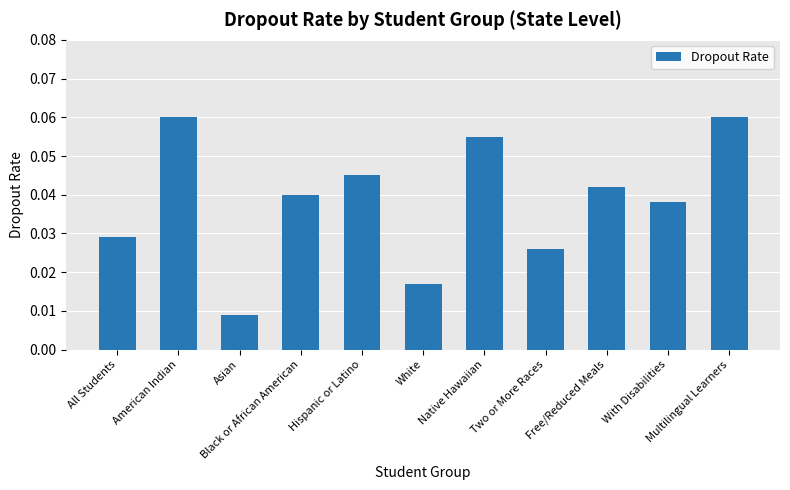

How many categories are shown in the chart?

11